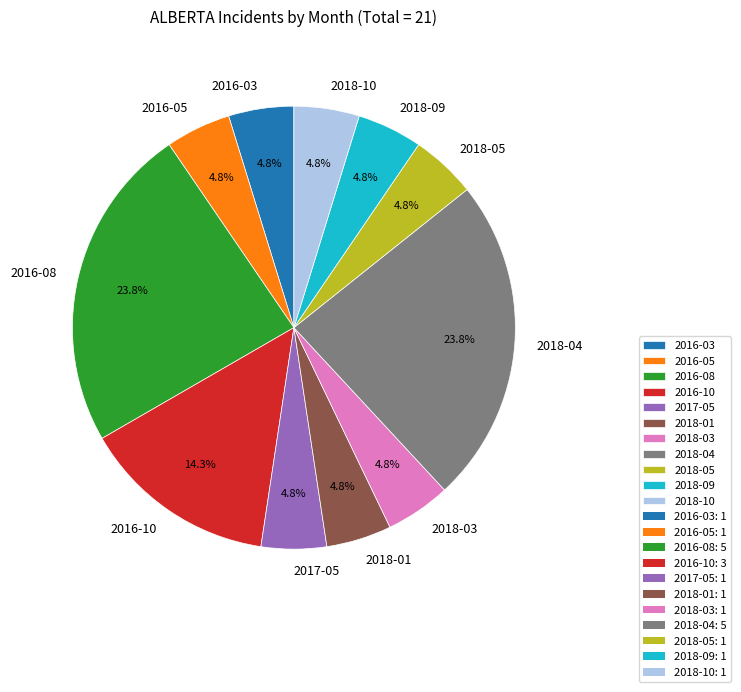

Is 2018-05 the majority of the pie?

No